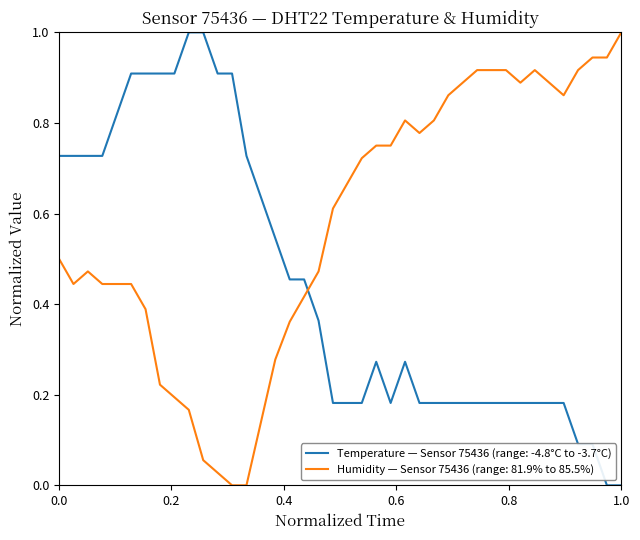

What is the difference between the maximum and minimum values in the Temperature — Sensor 75436 (range: -4.8°C to -3.7°C) series?

1.0